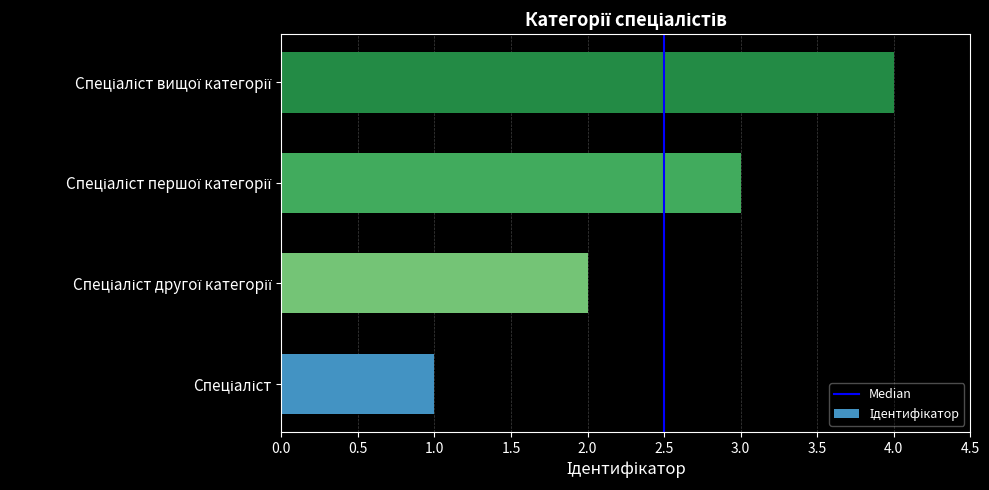

What is the greatest value displayed?

4